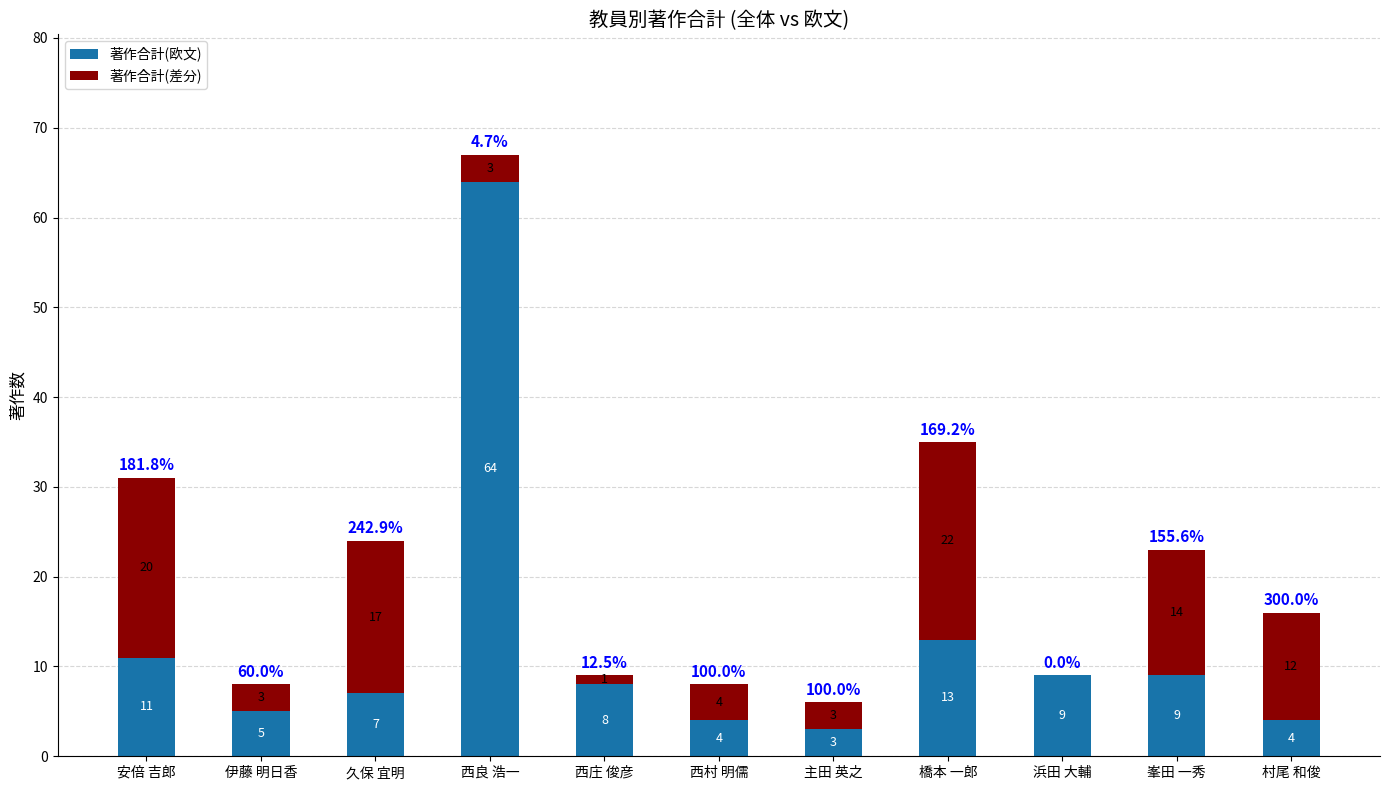

The 著作合計(欧文) series shows 5 at 峯田 一秀. True or false?

False